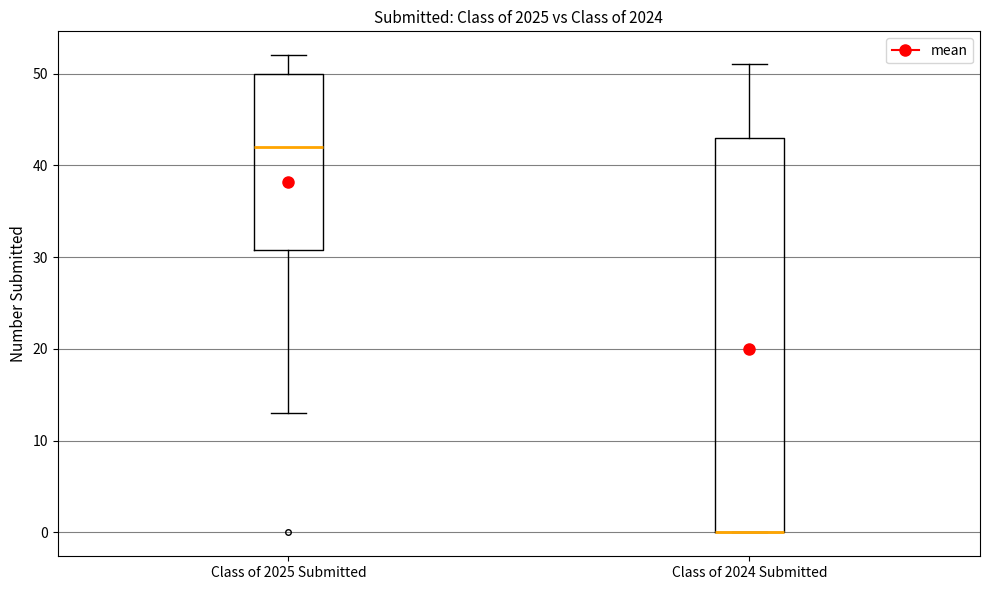

Reading left to right, read every box against the y-axis: the position of its median line, the range the box covers, and the ends of its whiskers. The values are not printed on the chart, so give them approximately, as read against the axis.

Class of 2025 Submitted: median 42, box 31 to 50, whiskers 13 to 52
Class of 2024 Submitted: median 0 (drawn on the box's lower edge), box 0 to 43, whiskers 0 to 51